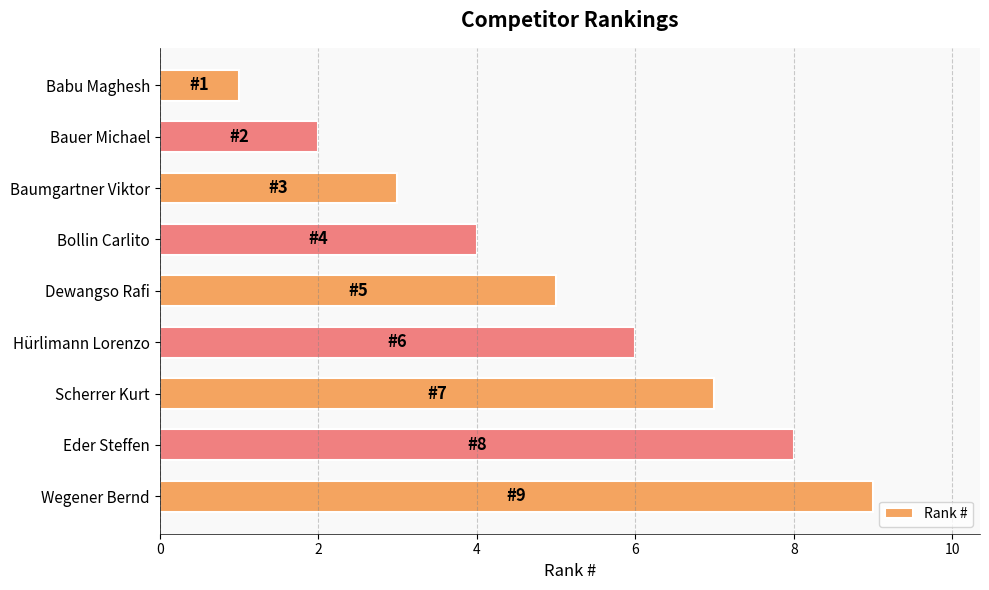

What is the maximum value shown in the chart?

9